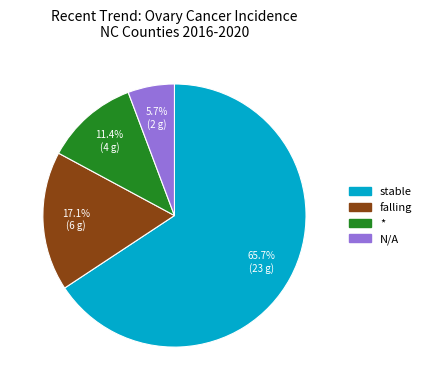

What portion of the pie excludes falling?

82.9%